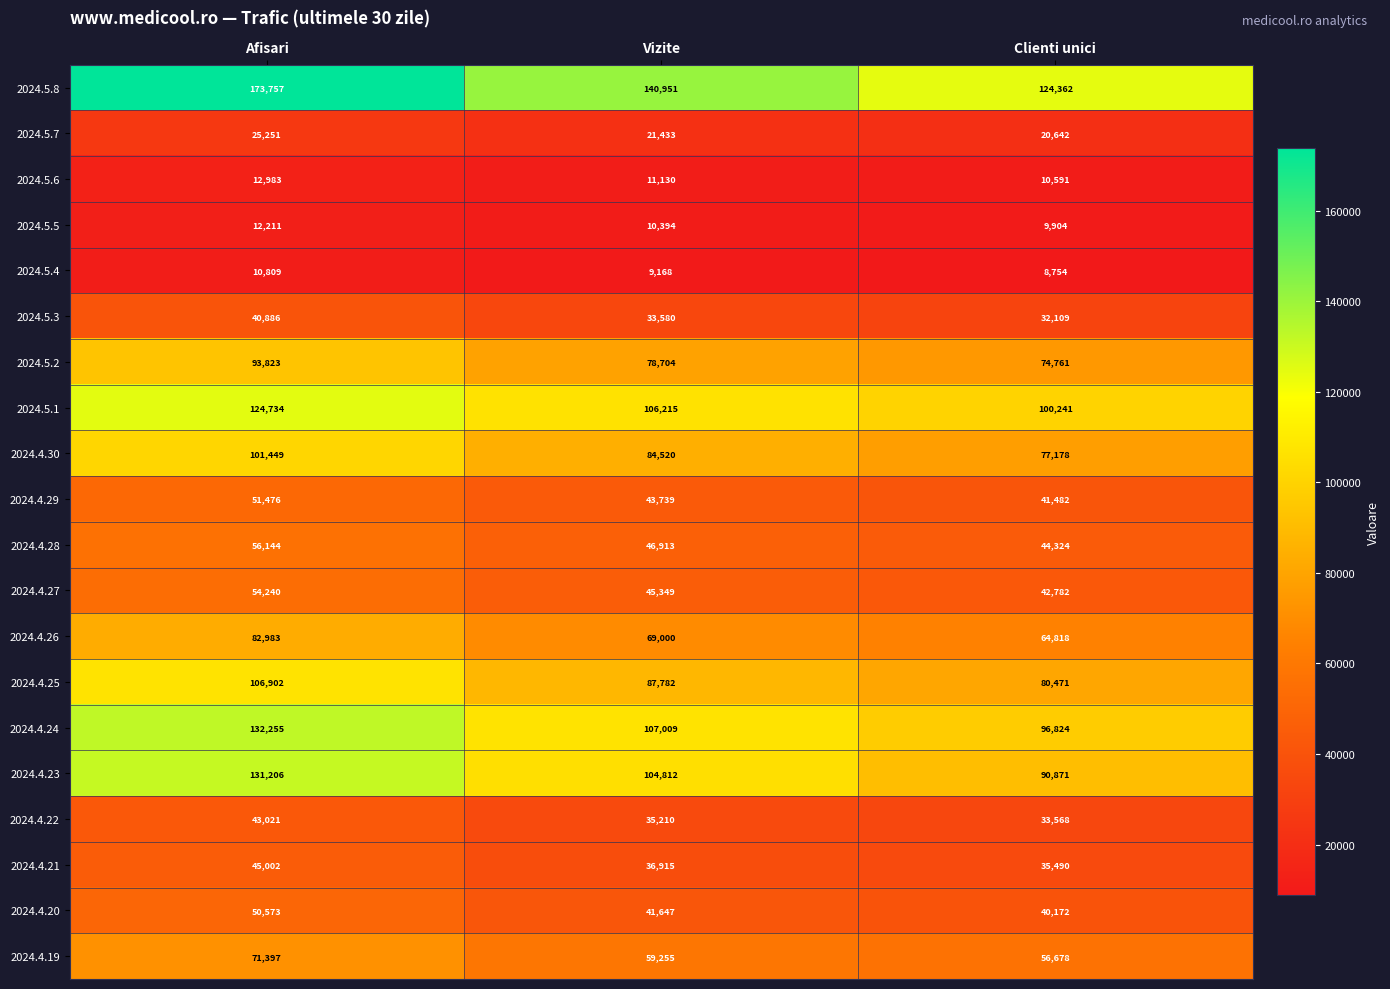

At which label is 2024.4.23 closest to 111038?

Vizite